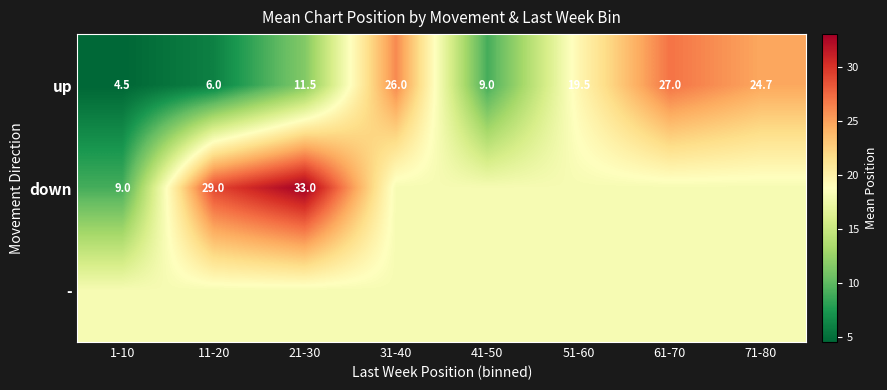

Is the value of up at 61-70 greater than the value of down at 11-20?

No